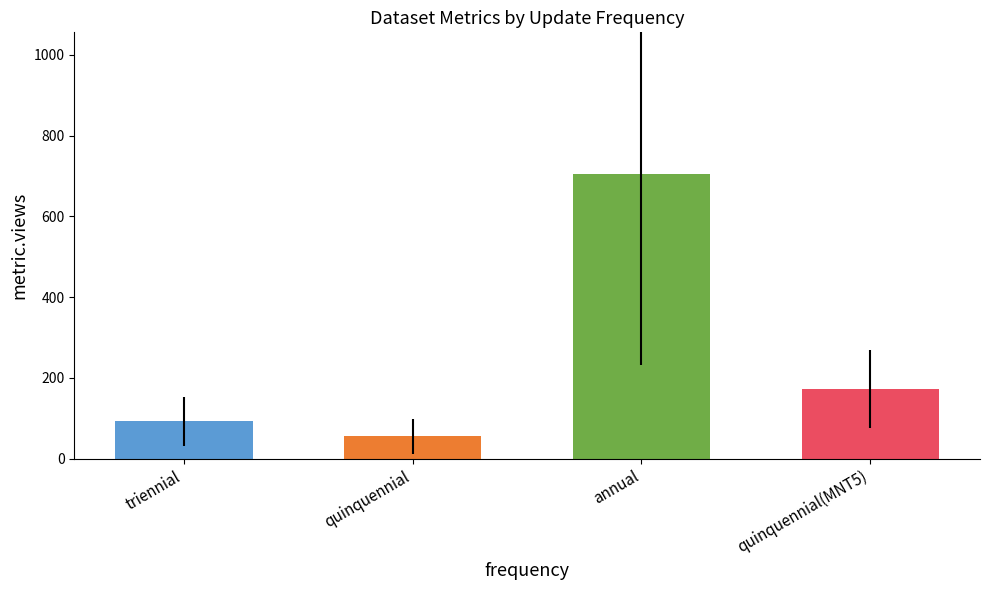

The chart shows a value of 240 at quinquennial(MNT5). True or false?

False